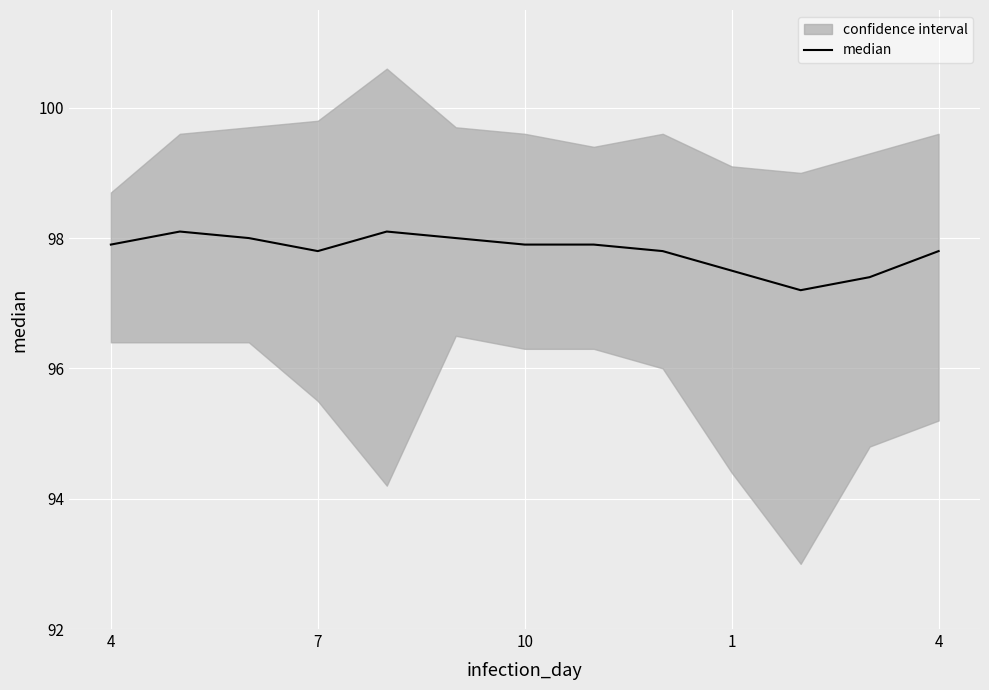

Is this an area chart (filled region under the line)?

No